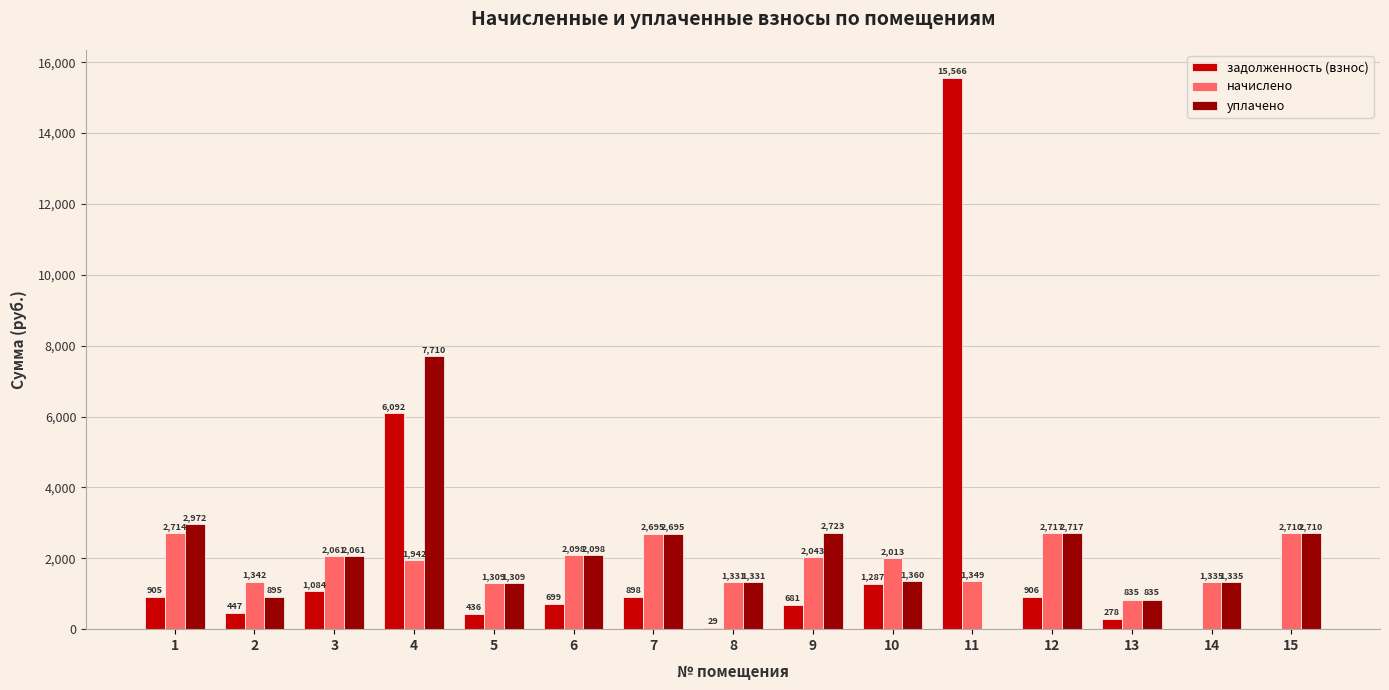

What is the approximate value of уплачено at 10?

1360.2